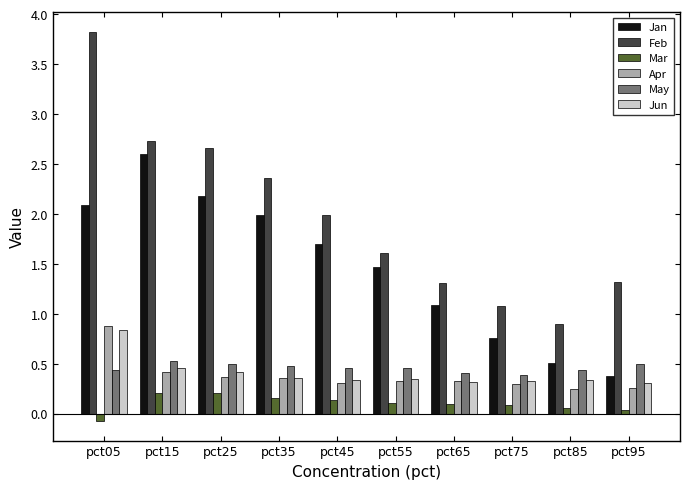

At how many categories does at least one series exceed 3?

1